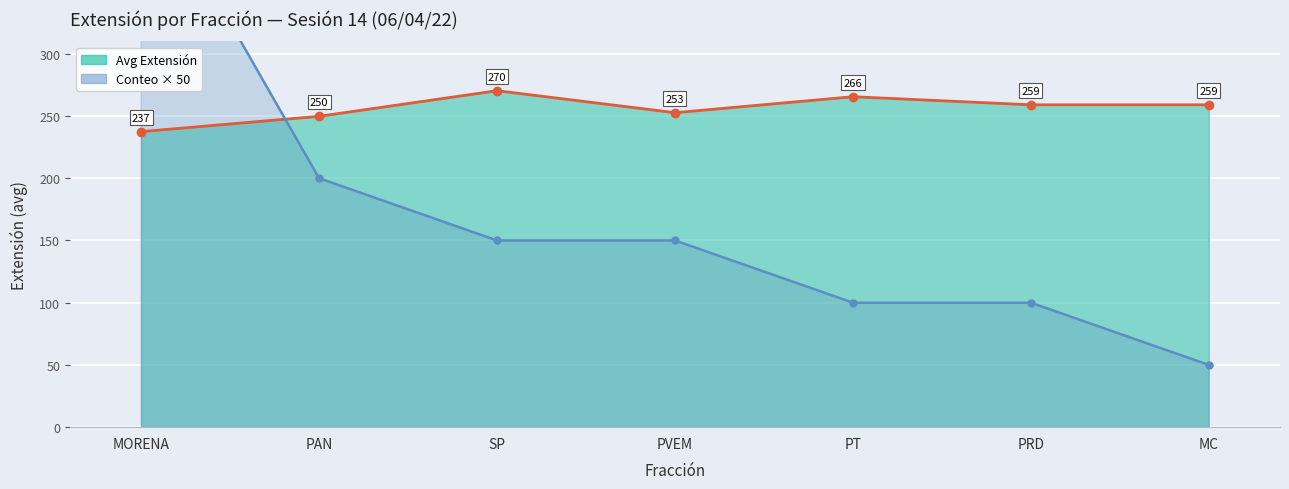

At which category is the sum across all series the highest?

MORENA